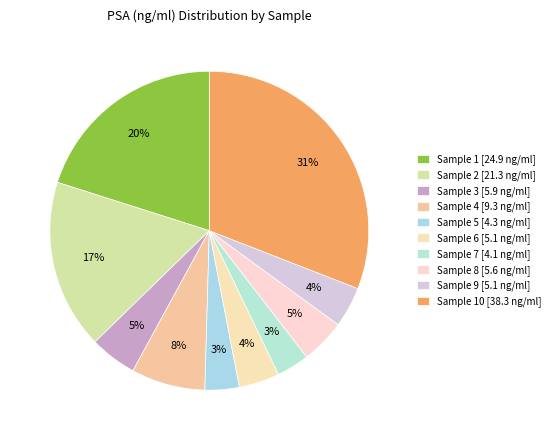

Which category has the smallest portion of the pie?

Sample 7